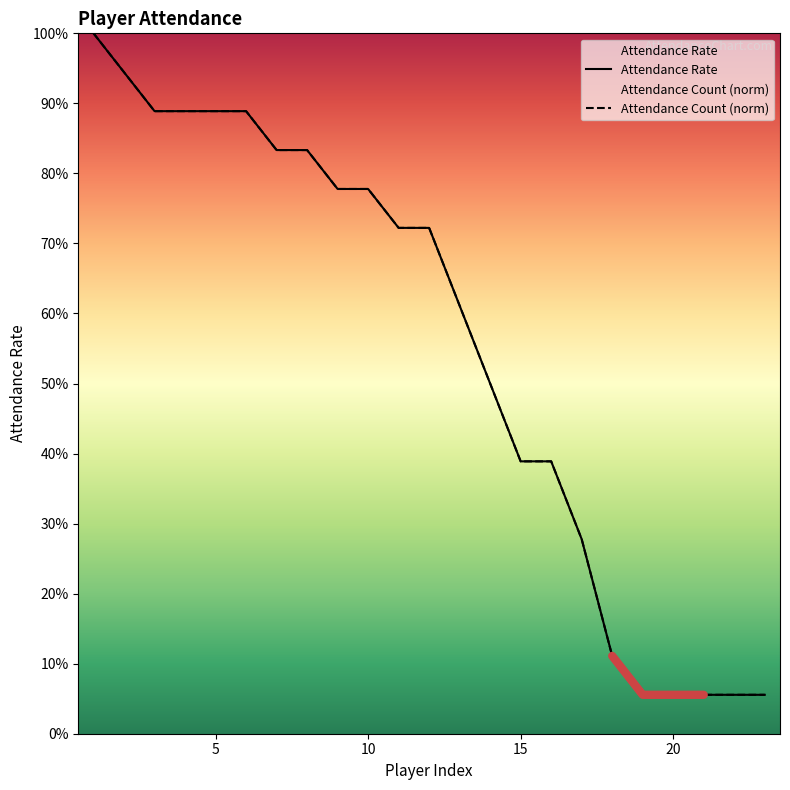

How many lines are shown in the chart?

2